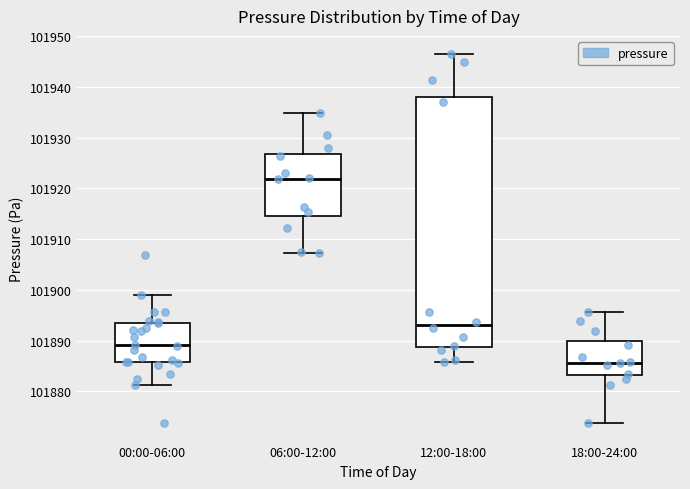

Reading left to right, read every box against the y-axis: the position of its median line, the range the box covers, and the ends of its whiskers. The values are not printed on the chart, so give them approximately, as read against the axis.

00:00-06:00: median 101889, box 101886 to 101894, whiskers 101881 to 101899
06:00-12:00: median 101922, box 101914 to 101927, whiskers 101907 to 101935
12:00-18:00: median 101893, box 101889 to 101938, whiskers 101886 to 101946
18:00-24:00: median 101886, box 101883 to 101890, whiskers 101874 to 101896